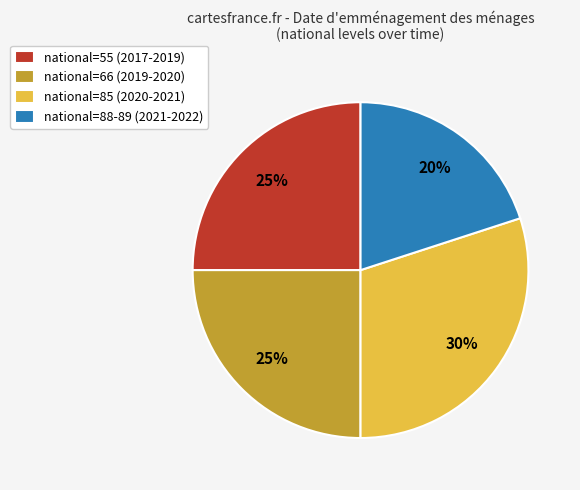

What is the largest slice in the pie chart?

national=85 (2020-2021)